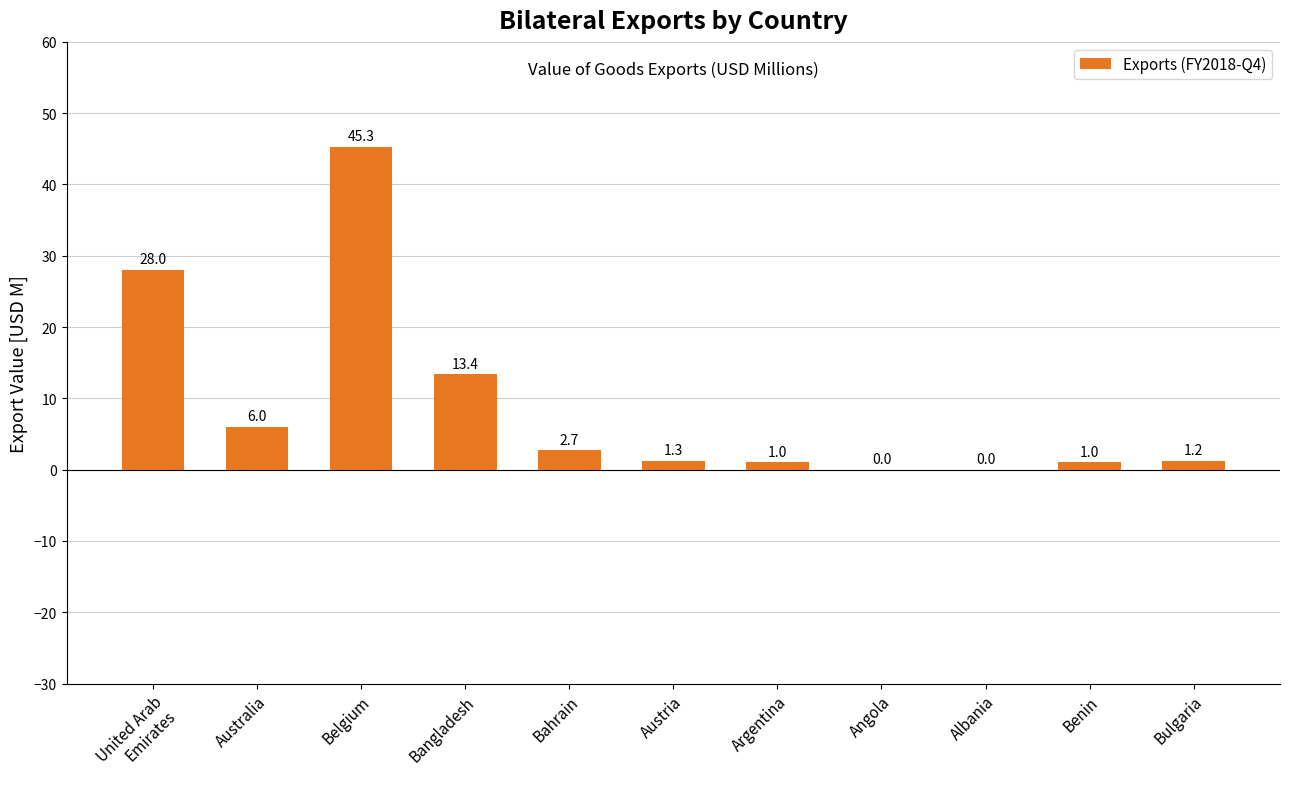

The value at Bangladesh is 22.5. True or false?

False